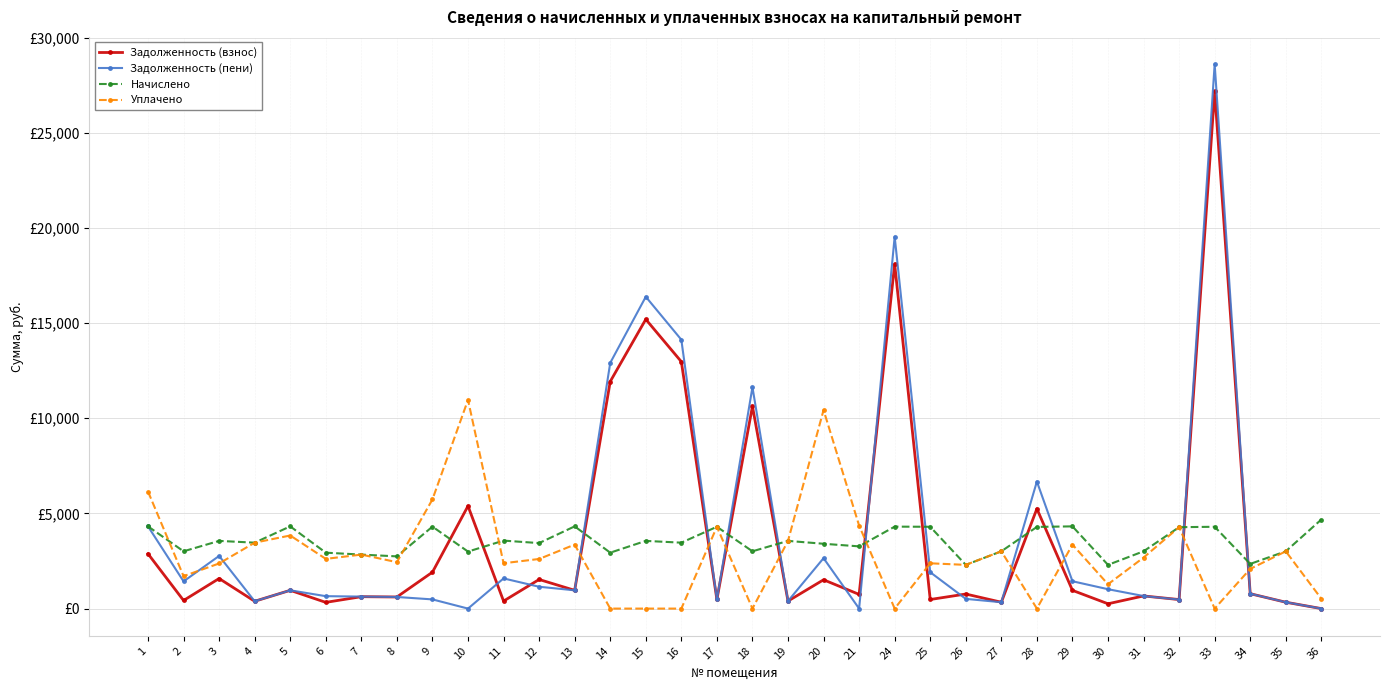

What are all the series names shown in the legend?

Задолженность (взнос), Задолженность (пени), Начислено, Уплачено